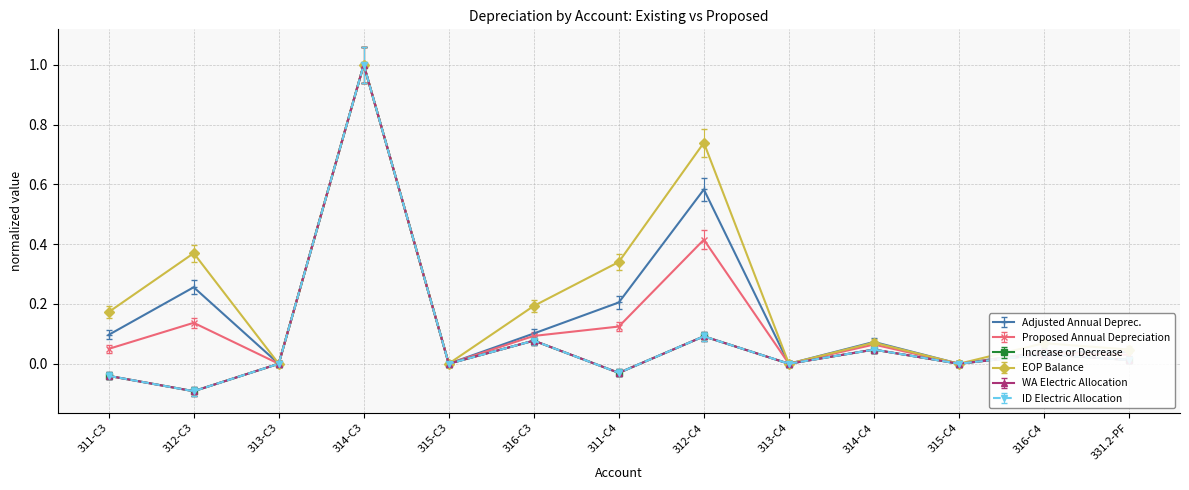

Is this an area chart (filled region under the line)?

No